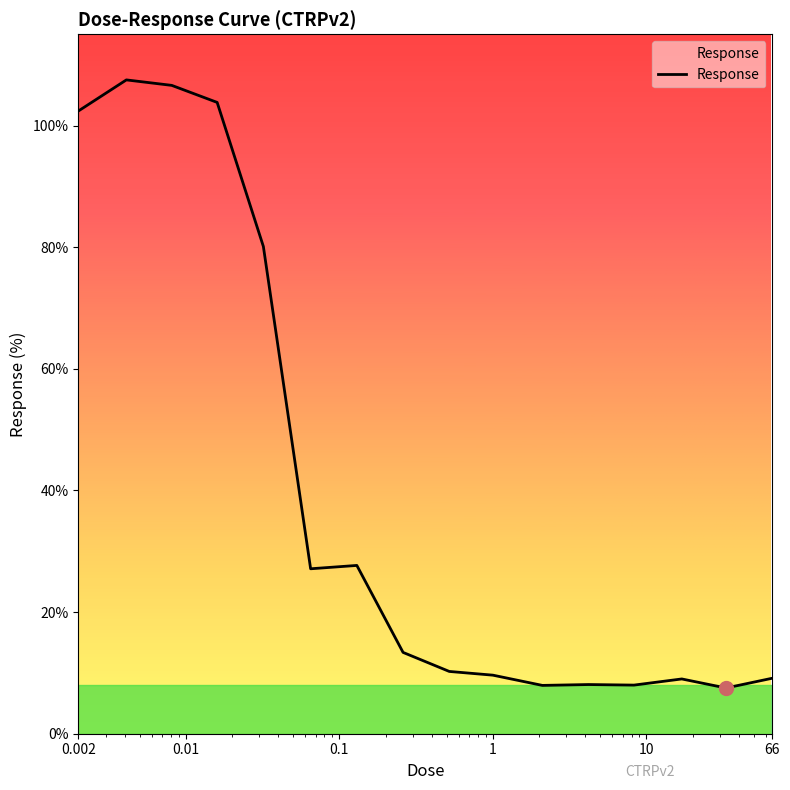

What is the greatest value displayed?

107.5